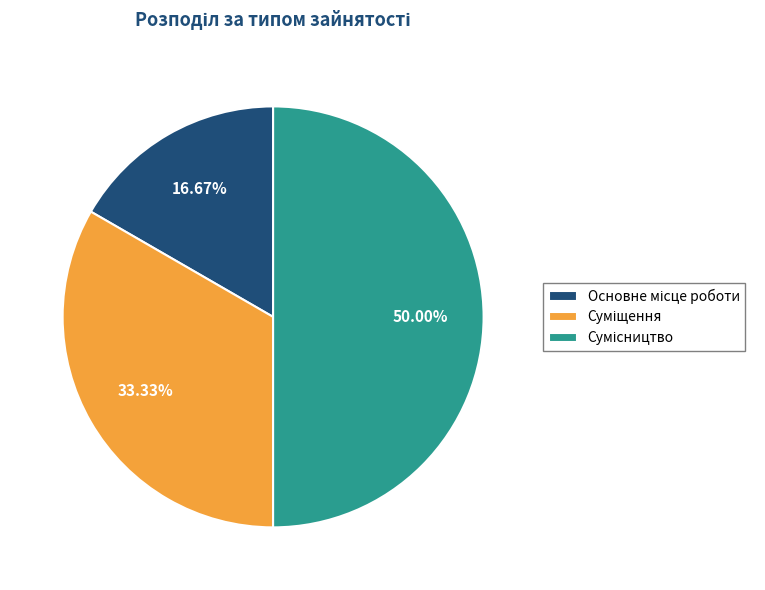

Does Основне місце роботи represent more than half of the total?

No